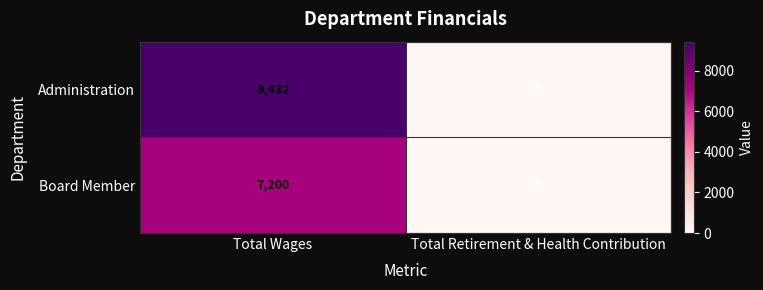

What is the difference between the Board Member values at Total Retirement & Health Contribution and Total Wages?

7200